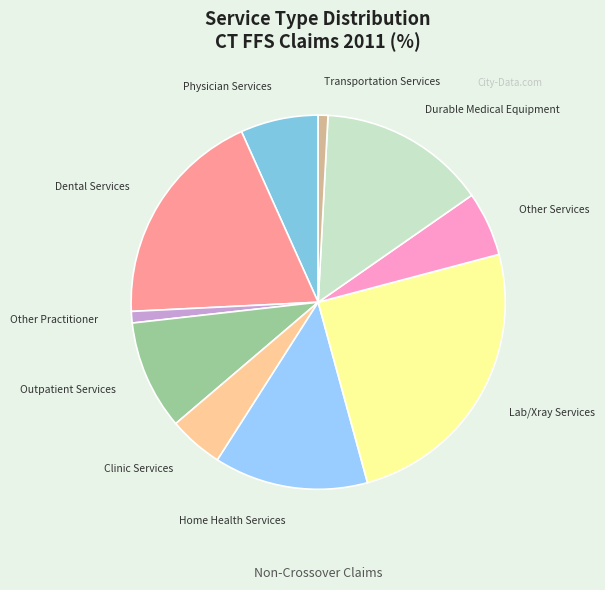

Between Transportation Services and Home Health Services, which is larger?

Home Health Services